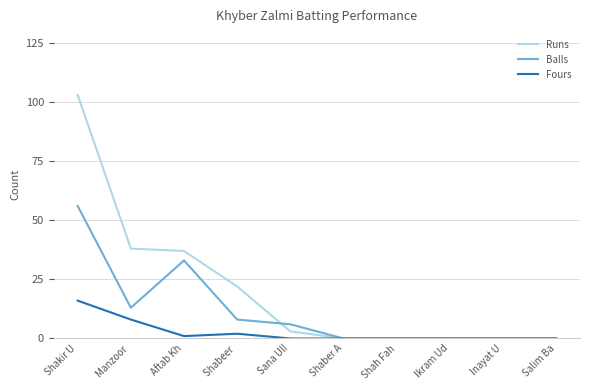

How many distinct data groups are displayed?

3